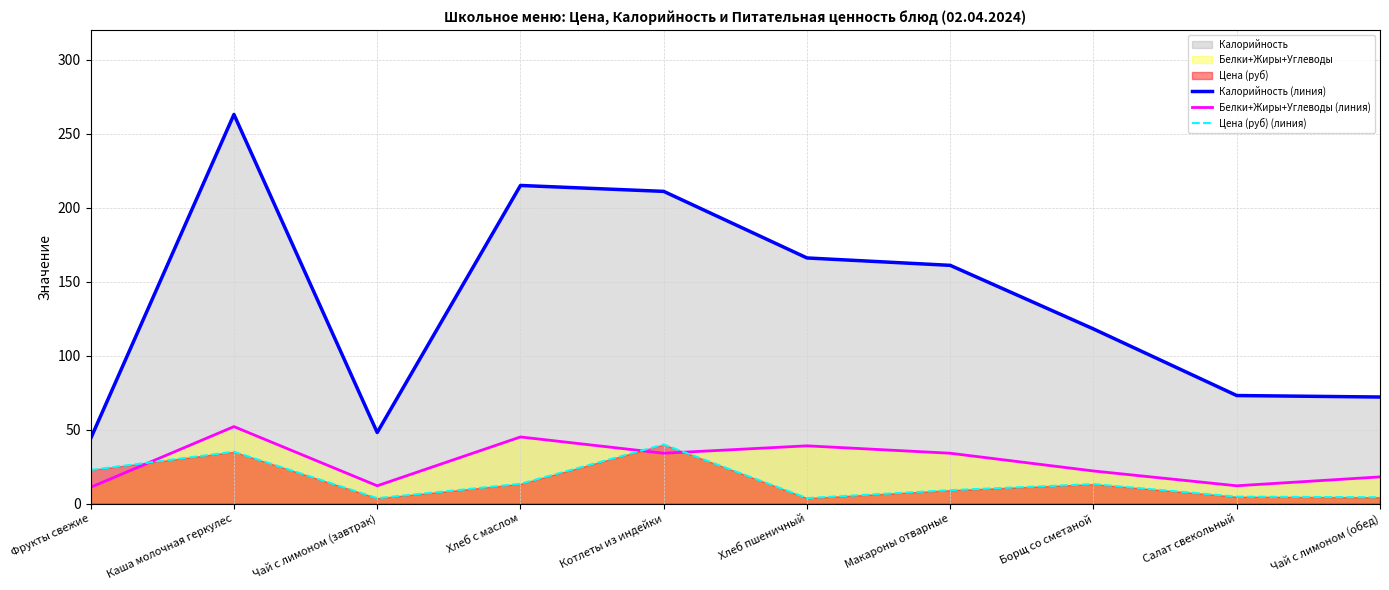

What is the maximum value shown in the chart?

263.0